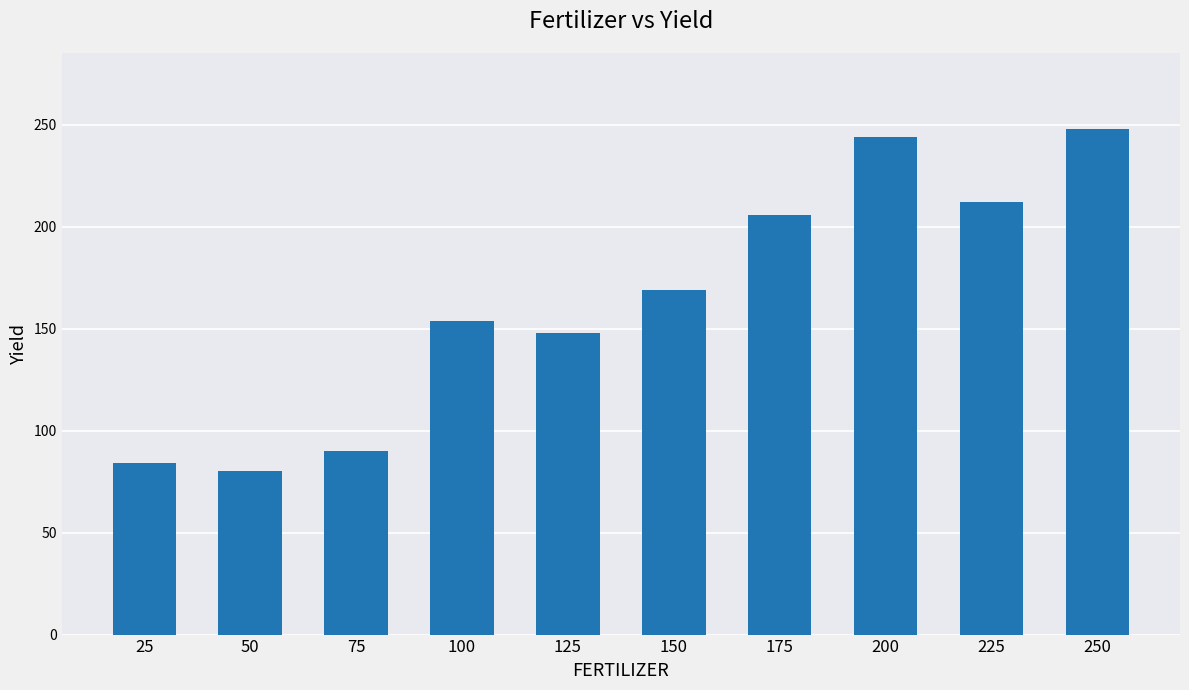

What is the difference between the maximum and minimum values?

168